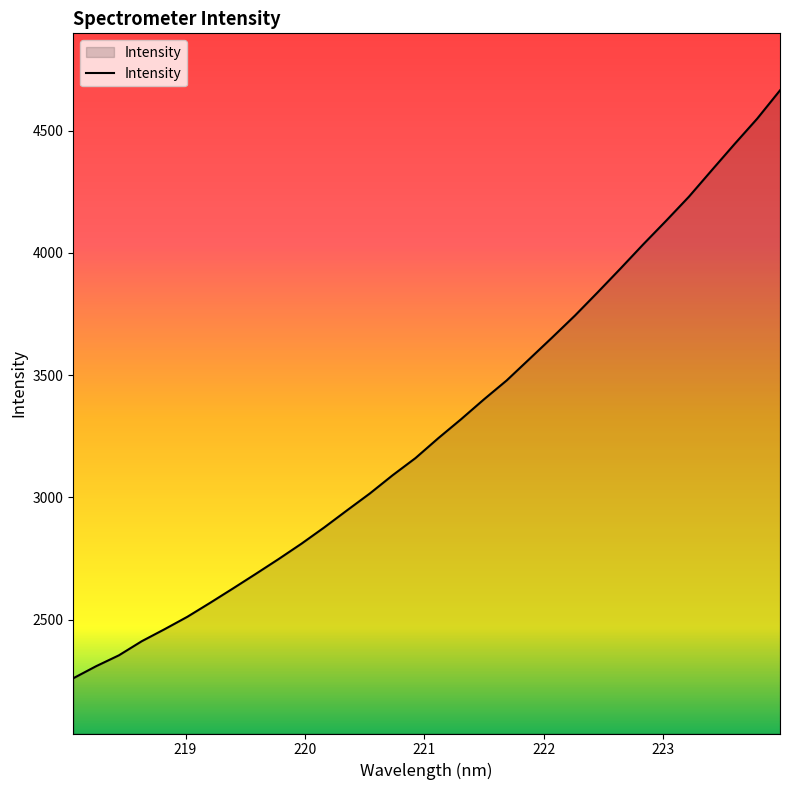

What is the difference between the second highest and second lowest values?

2239.9